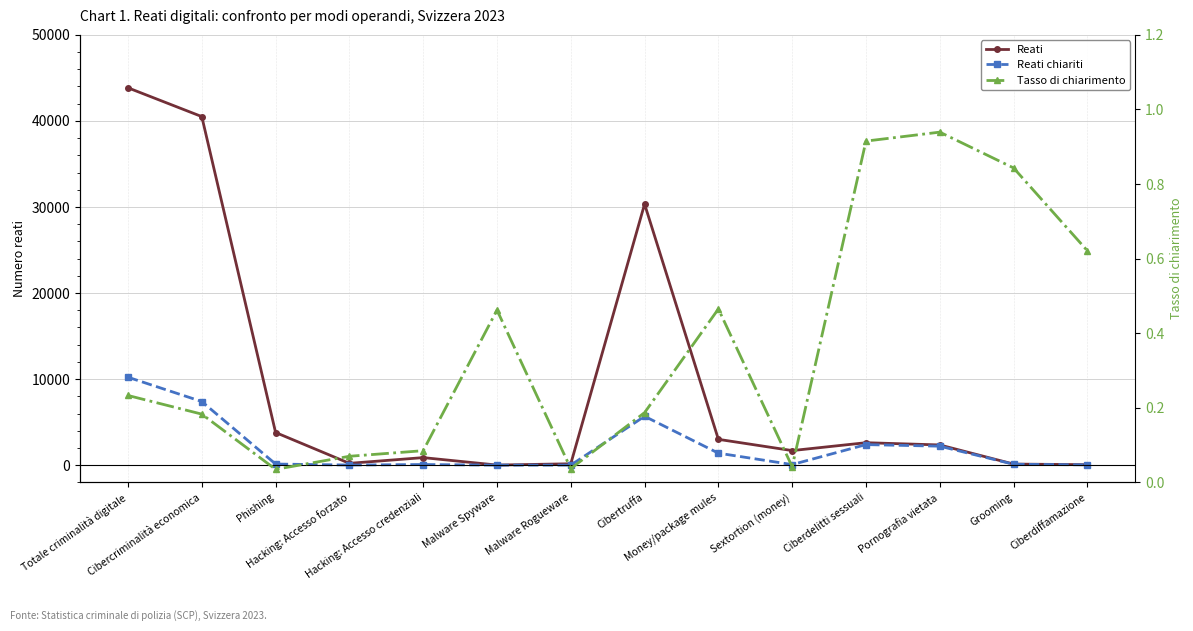

What is the difference between the maximum and minimum values in the Reati chiariti series?

10211.0